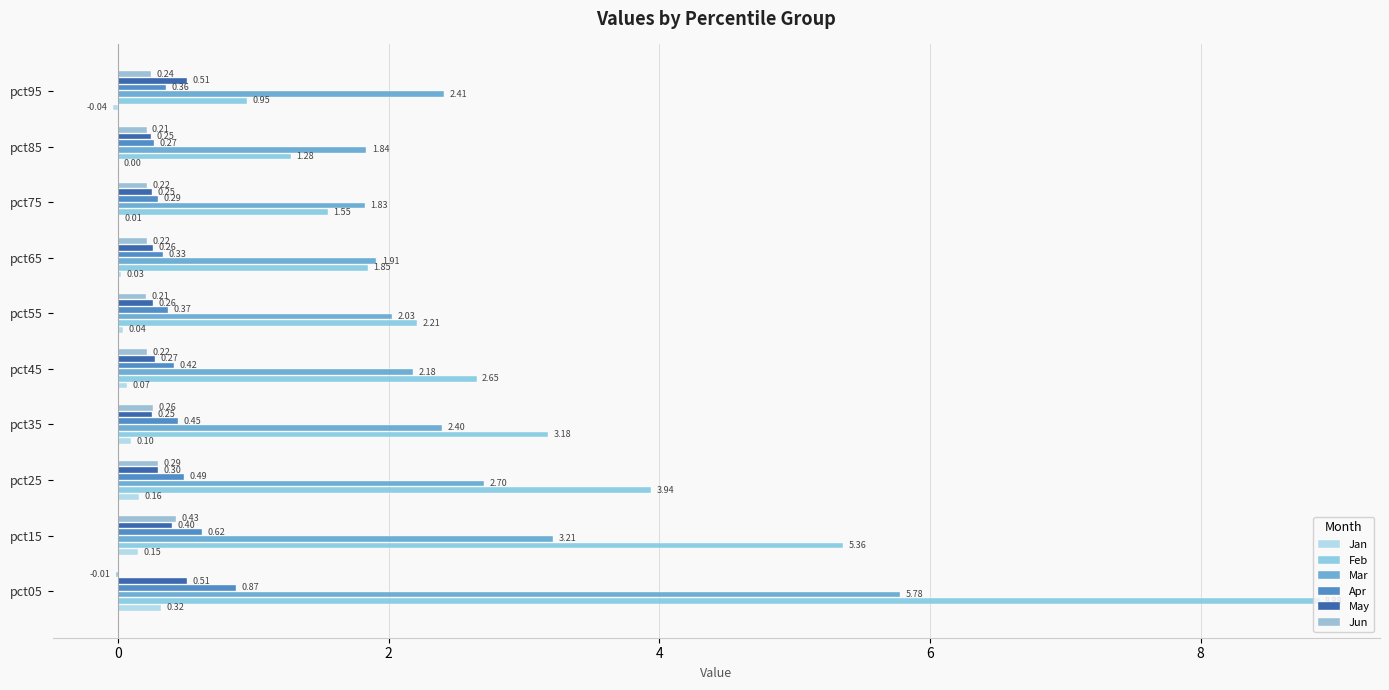

Where is Jan nearest to the value 0?

pct85